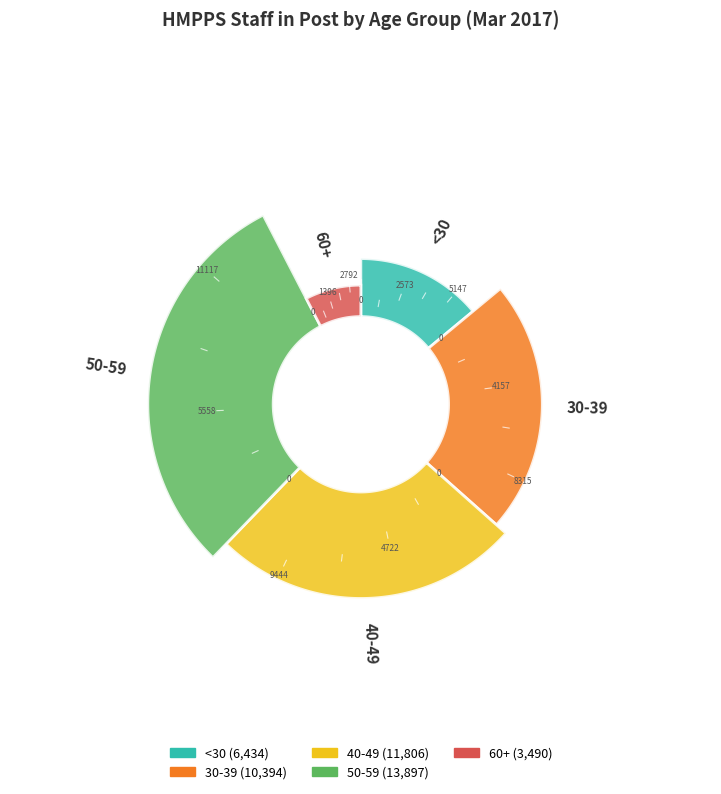

True or false: 30-39 accounts for 23% of the total.

True